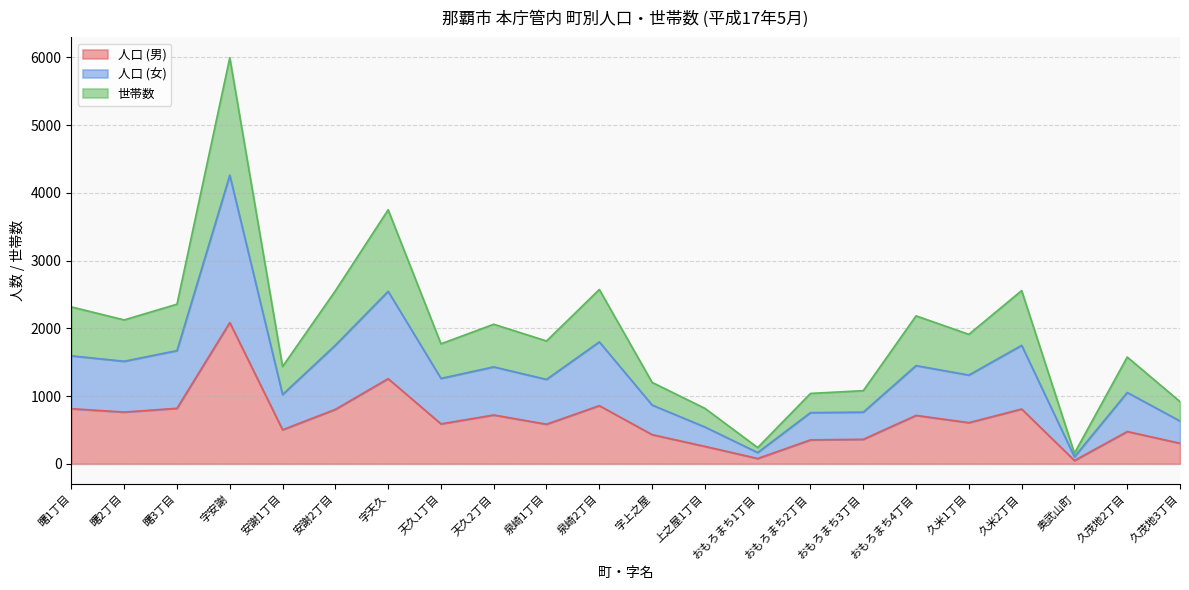

What is the minimum value for 人口 (男)?

49